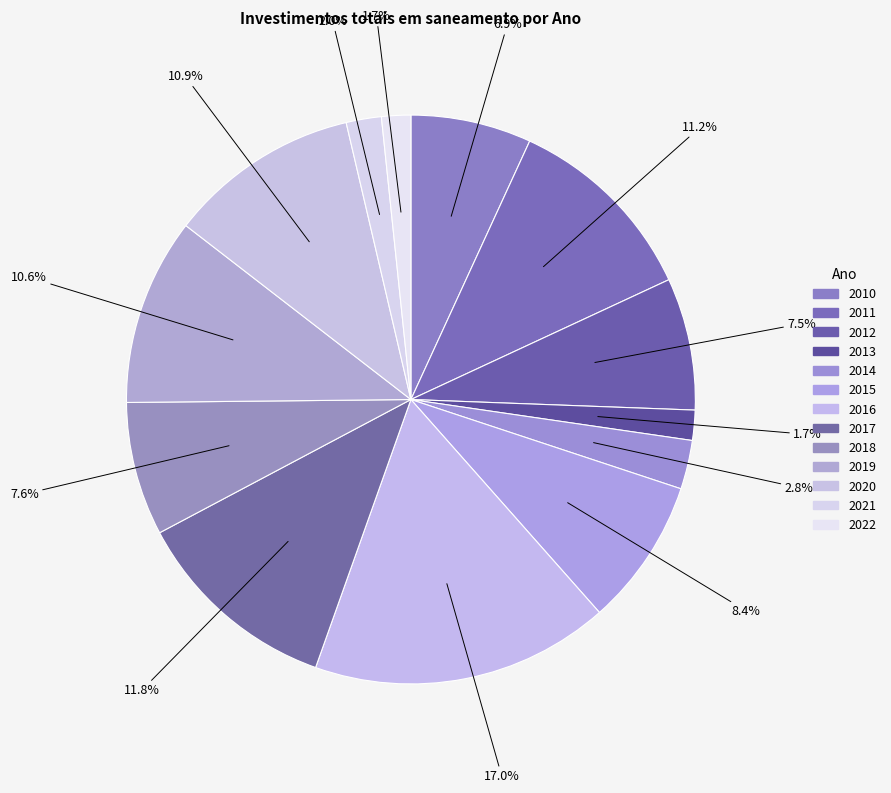

To the nearest percent, what is the difference between the 2012 and 2022 slice percentages?

6%